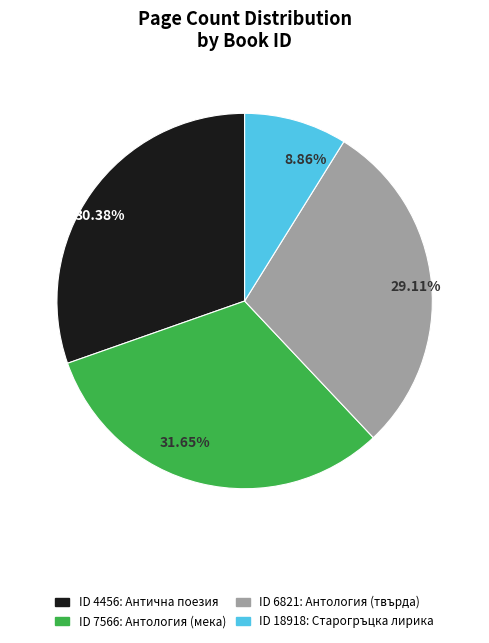

Count the number of slices in the pie.

4